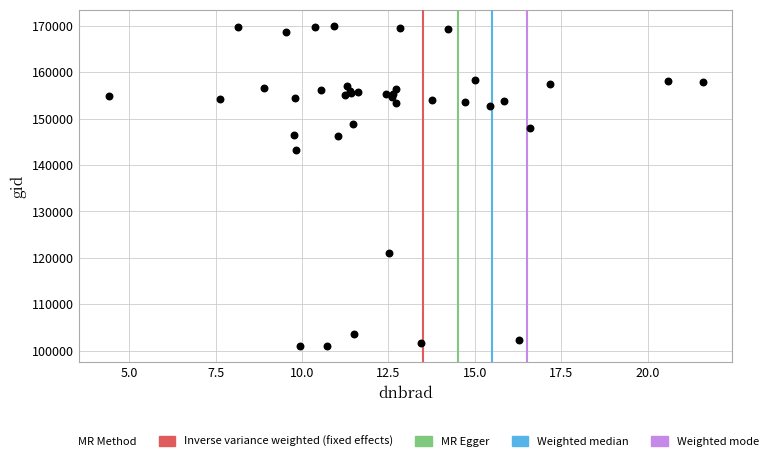

What Y value in the scatter plot is closest to 135479?

143237